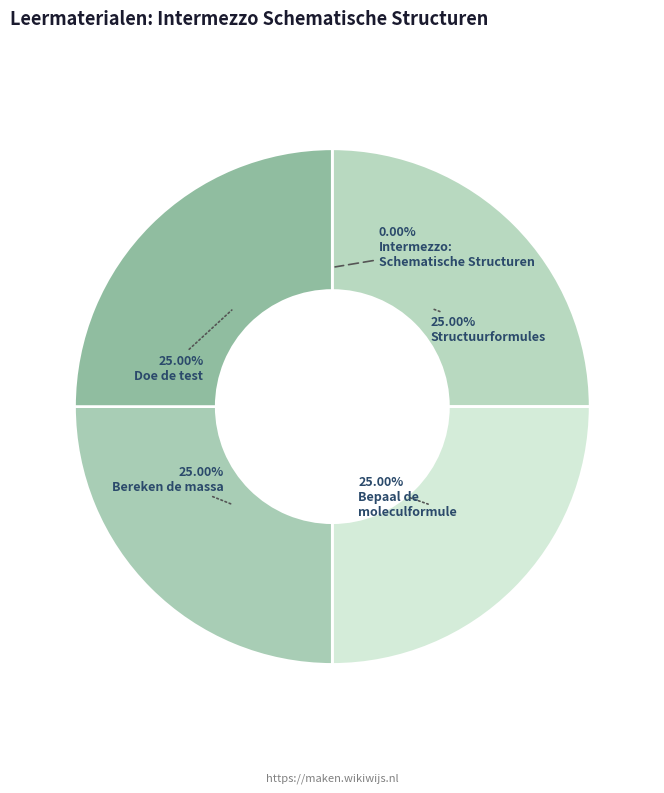

How many slices are in this pie chart?

5